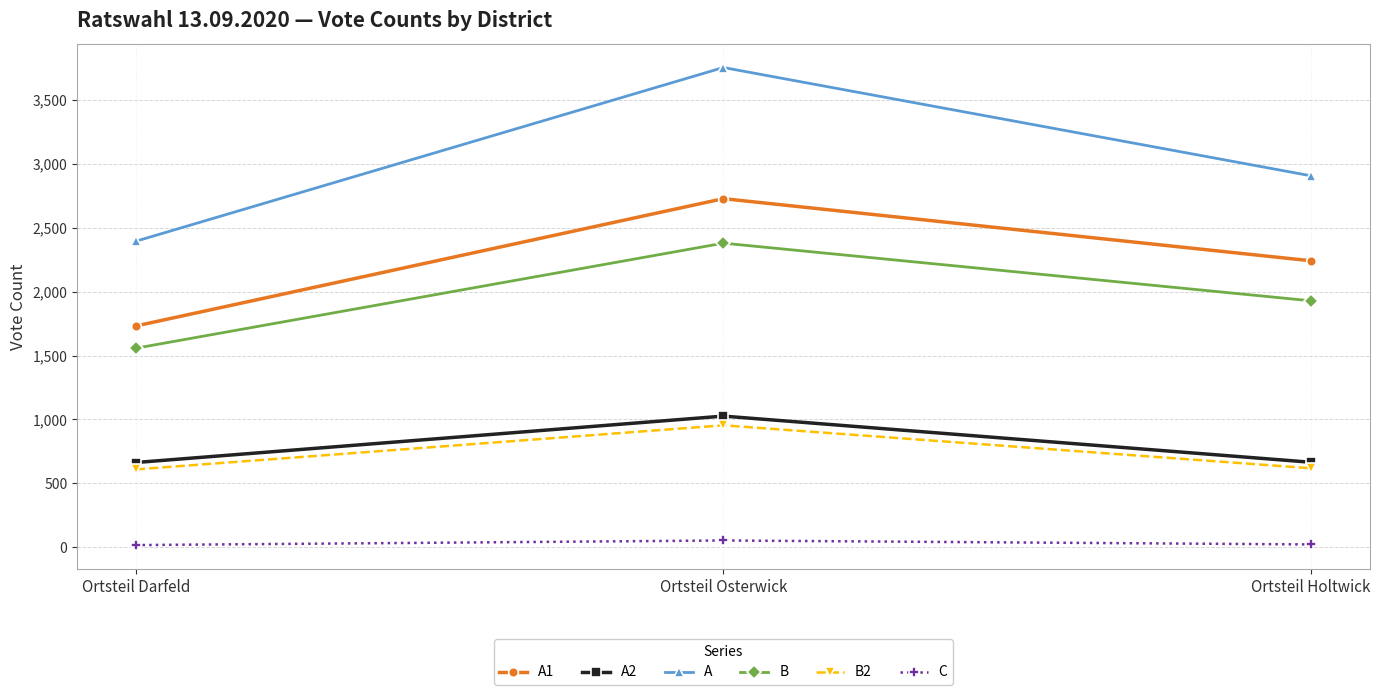

How many values in the B2 series are below 618?

1